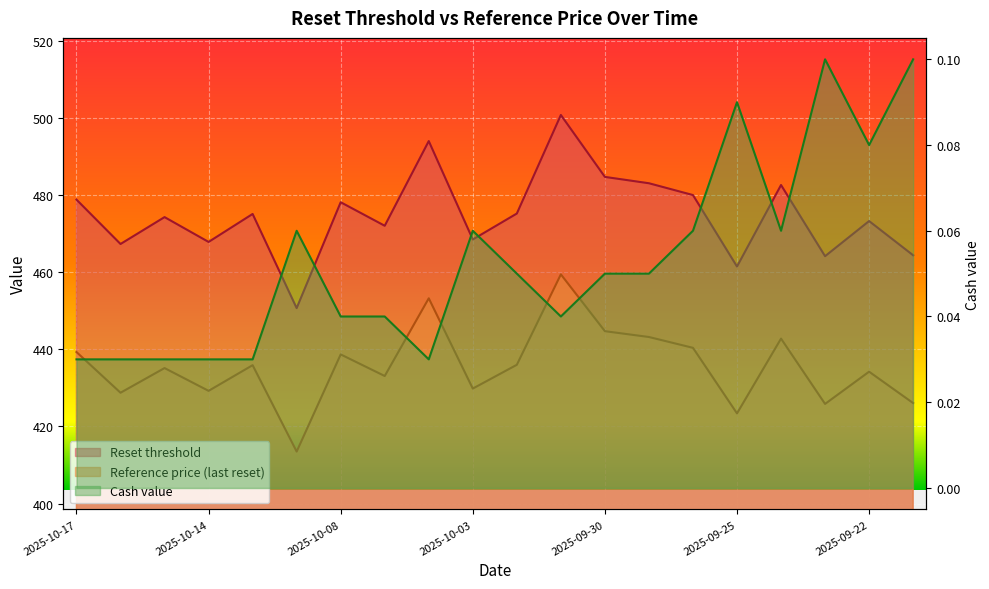

What is the label of the 17th point from the right?

2025-10-14